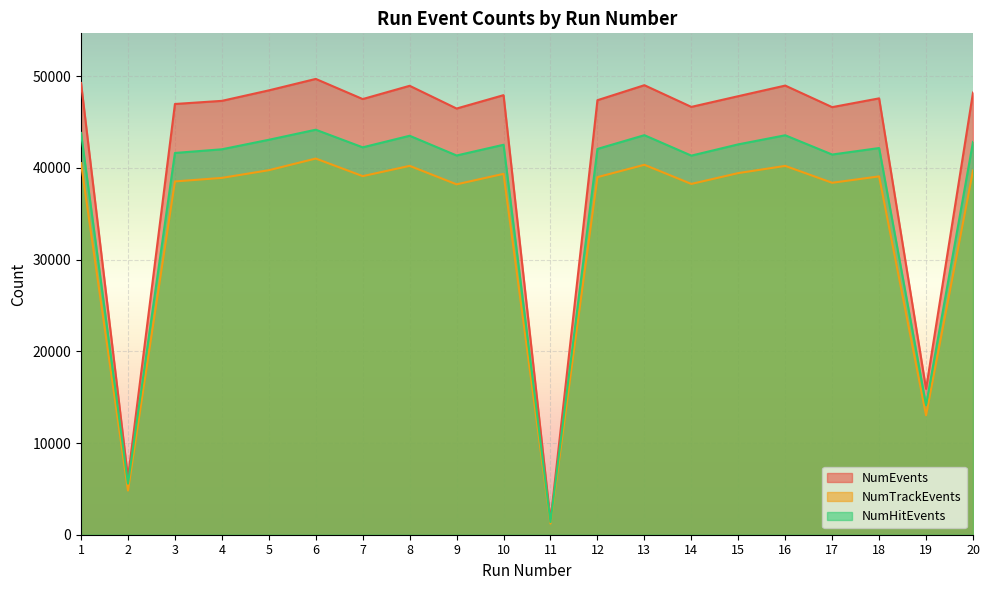

What is the difference between the maximum and minimum values in the NumEvents series?

48161